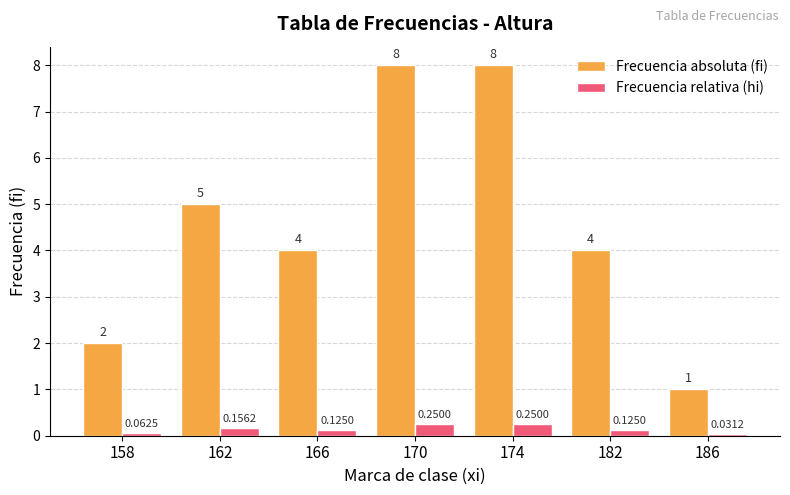

What is the sum of the Frecuencia absoluta (fi) values at 166 and 158?

6.0